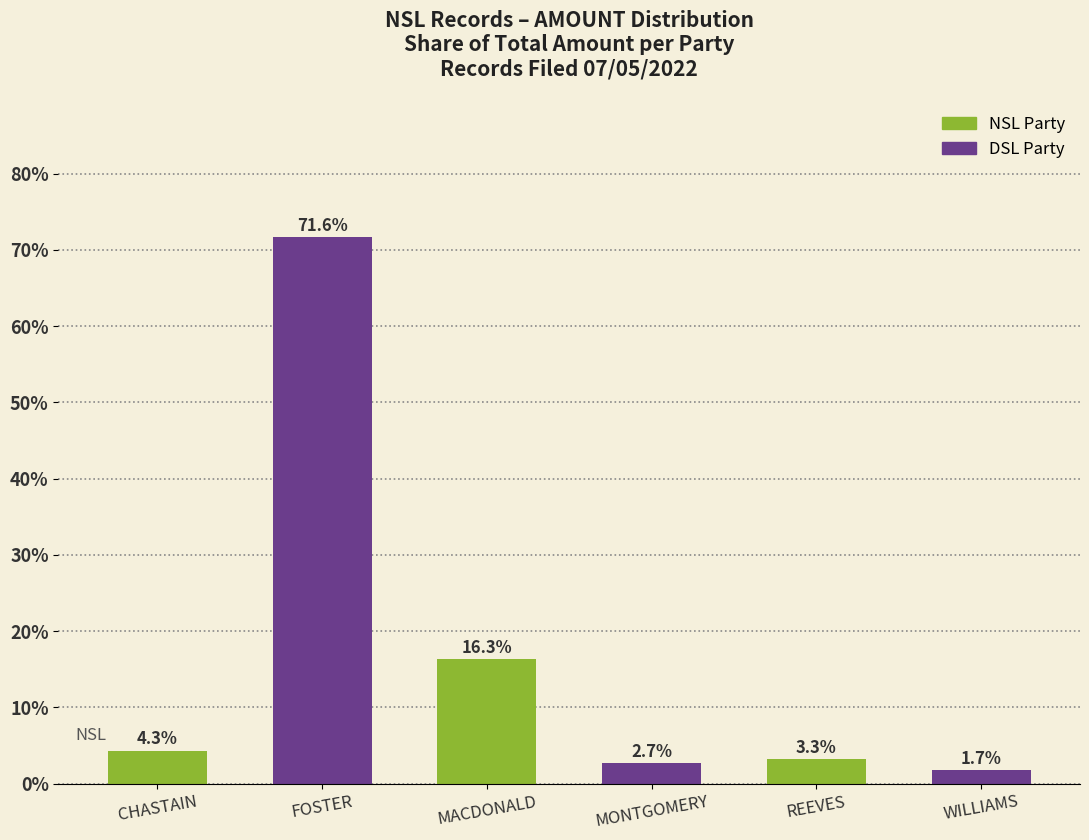

Which has a higher value, FOSTER or REEVES?

FOSTER